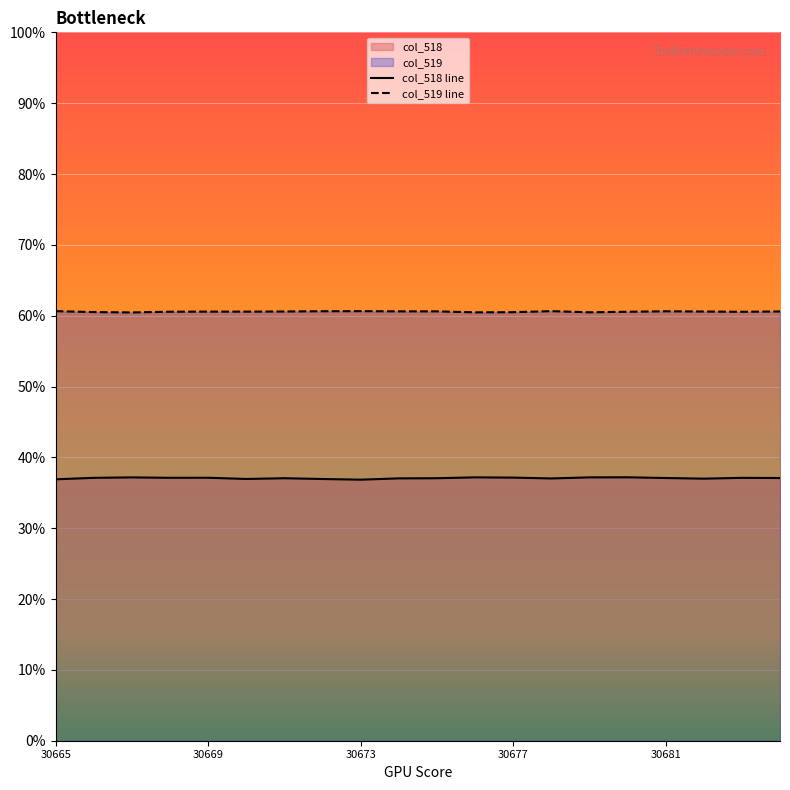

Which series has the largest range (max minus min)?

col_518 line